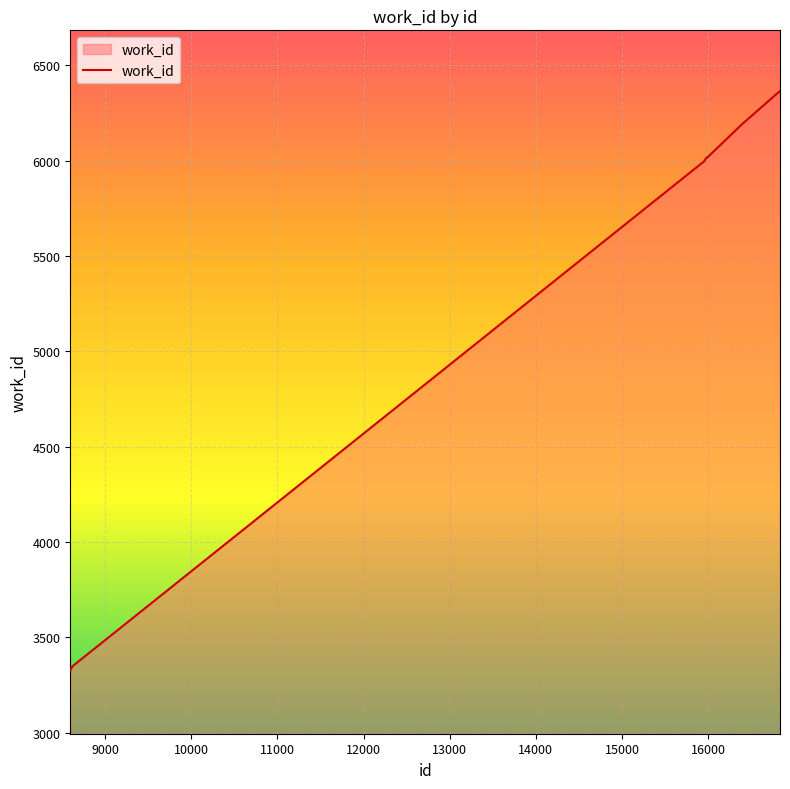

What is the smallest value displayed?

3327